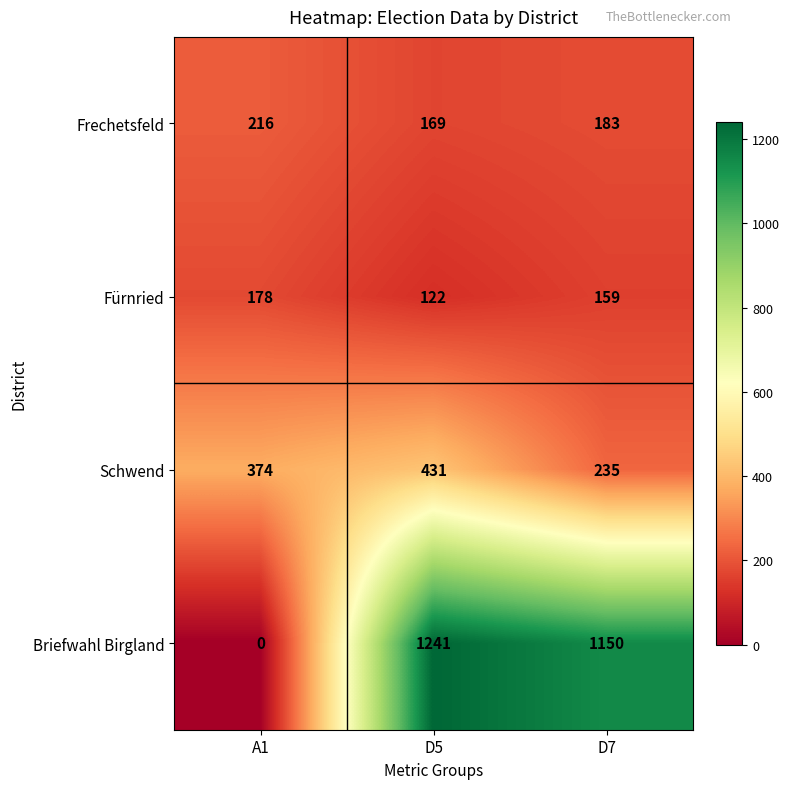

True or false: Fürnried has a value of 122 at D5.

True